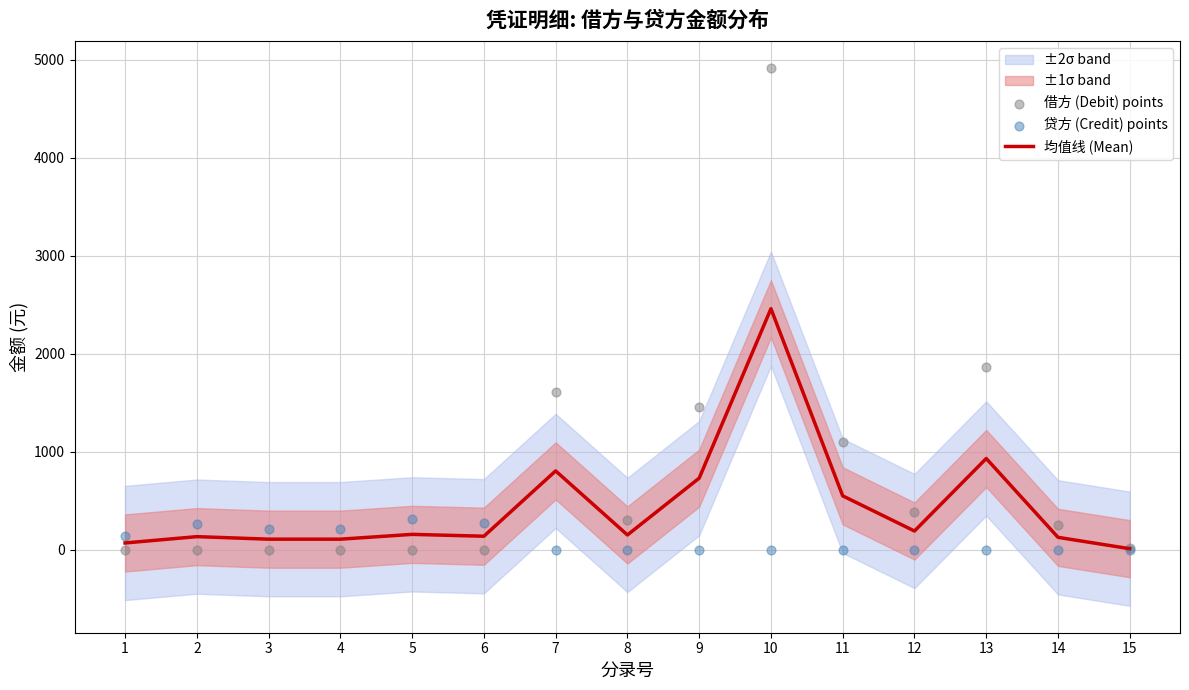

Which series reaches the minimum Y coordinate?

借方 (Debit) points